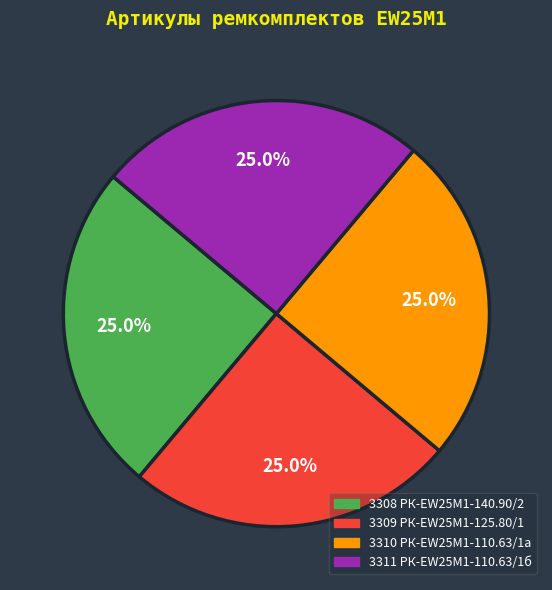

To the nearest percent, what is the average slice percentage?

25%